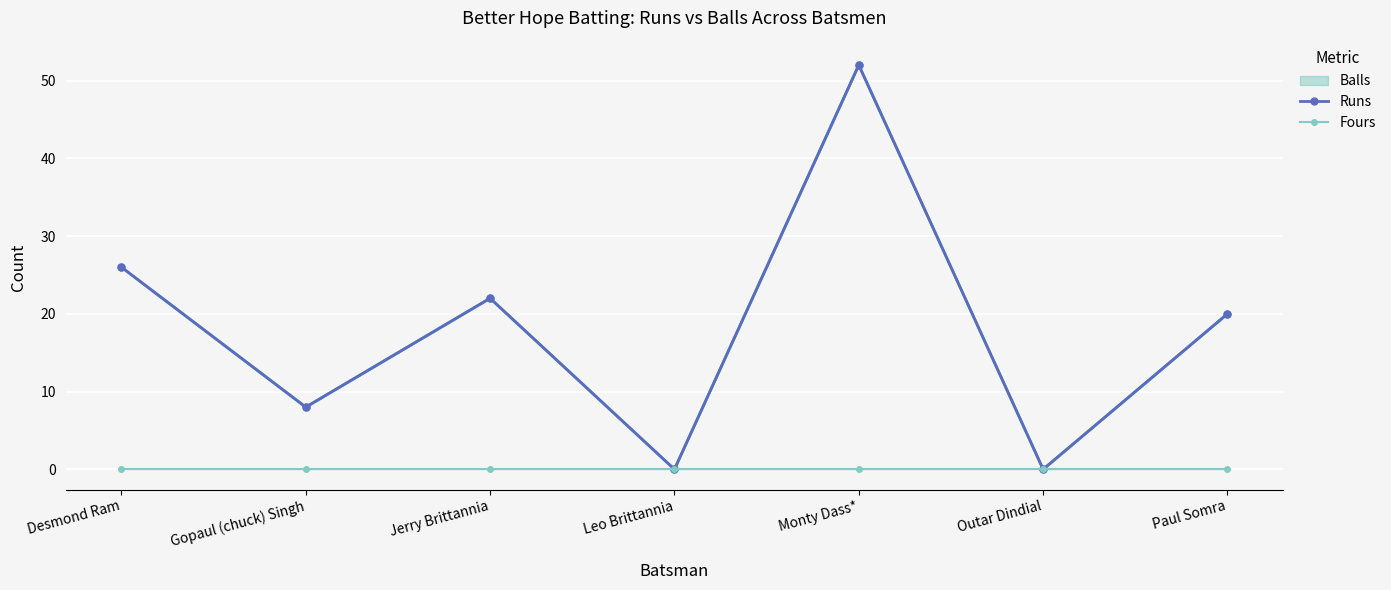

Which category has the highest value in the Runs series?

Monty Dass*